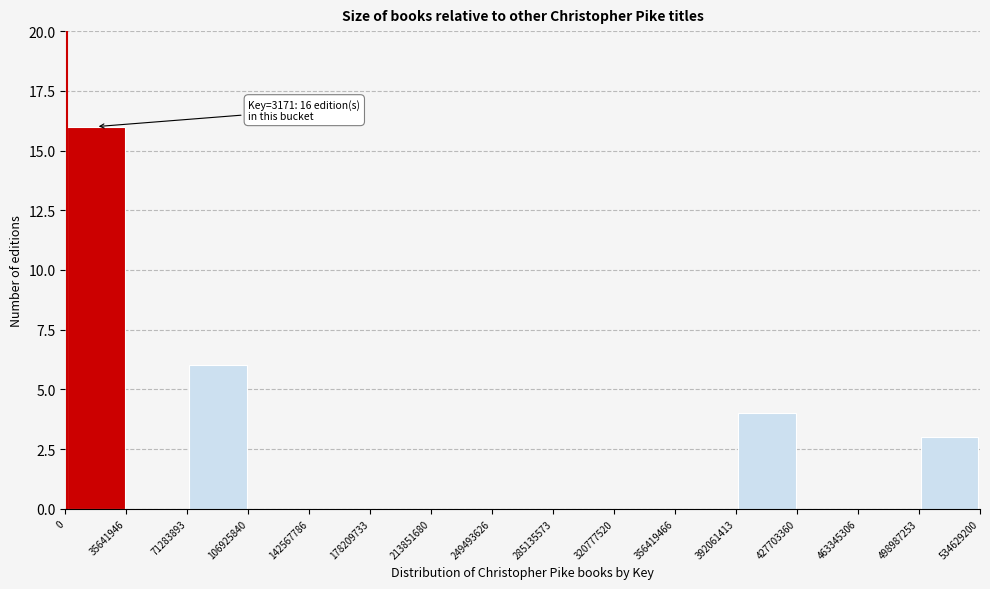

Which range on the x-axis has the tallest bar?

0 to 35641946